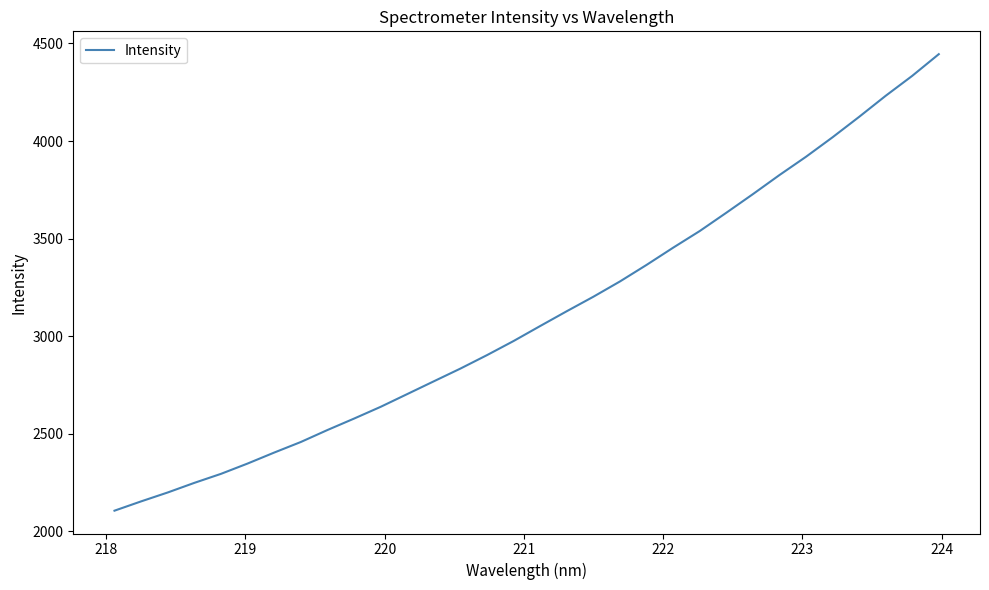

What is the difference between the maximum and minimum values?

2339.3